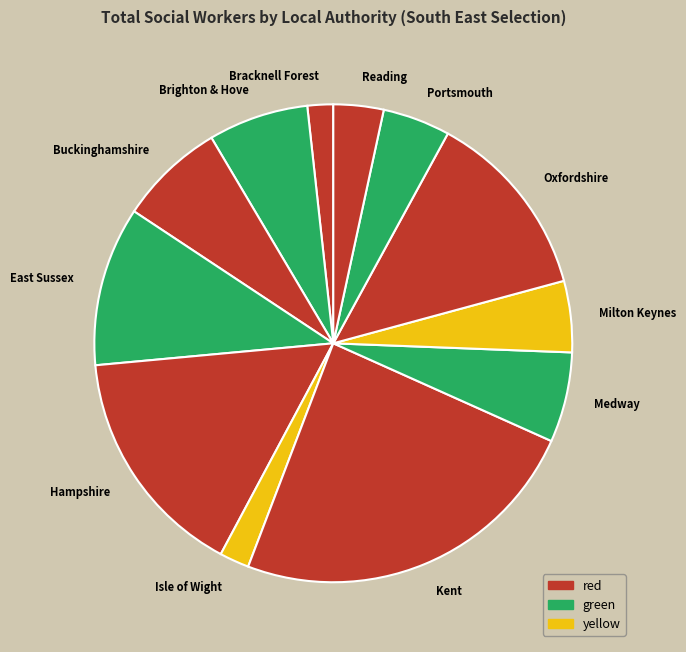

Do Oxfordshire and Kent together represent more than half of the pie?

No